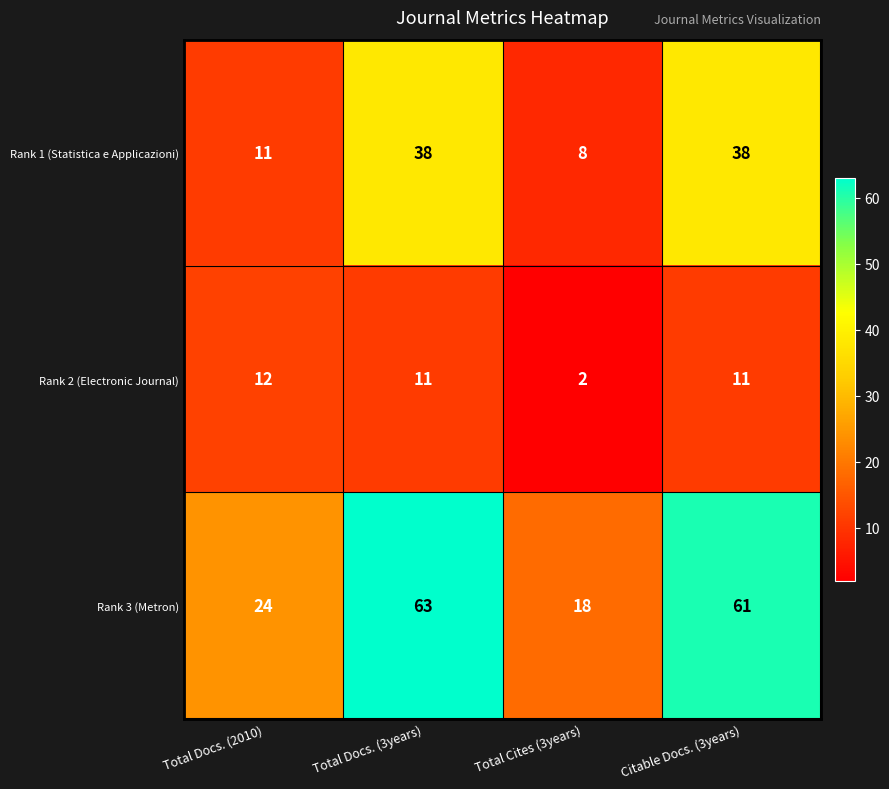

At which label does Rank 3 (Metron) reach its peak?

Total Docs. (3years)